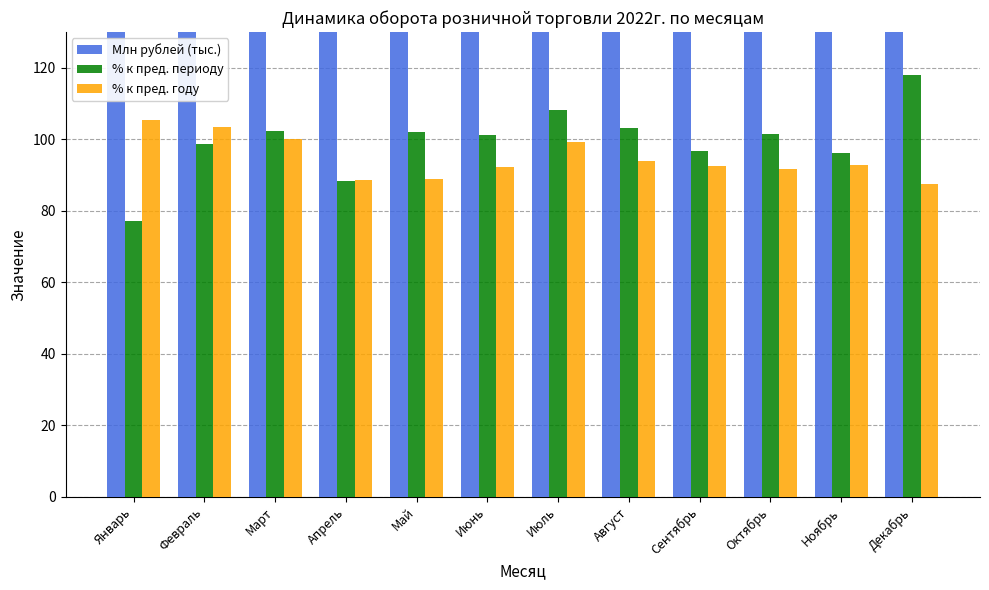

At which label does % к пред. периоду first exceed 101?

Март